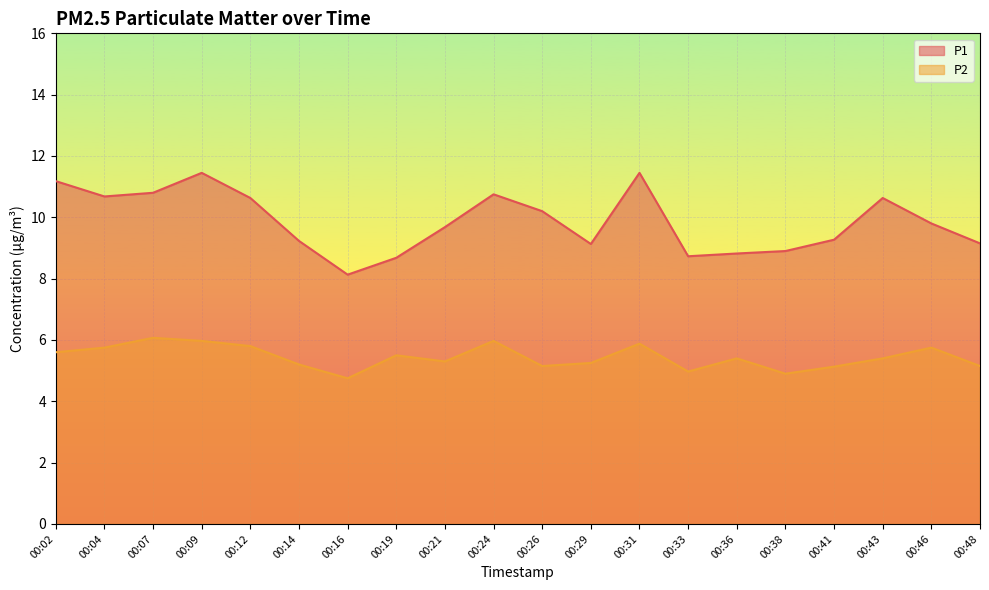

At which label is P1 closest to 9?

00:38